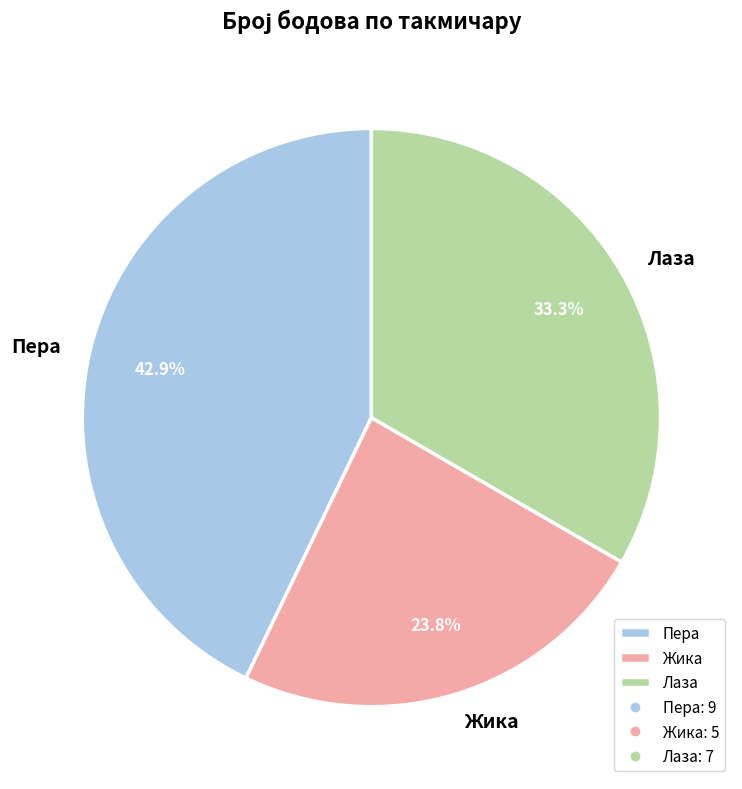

Which slice is the largest?

Пера